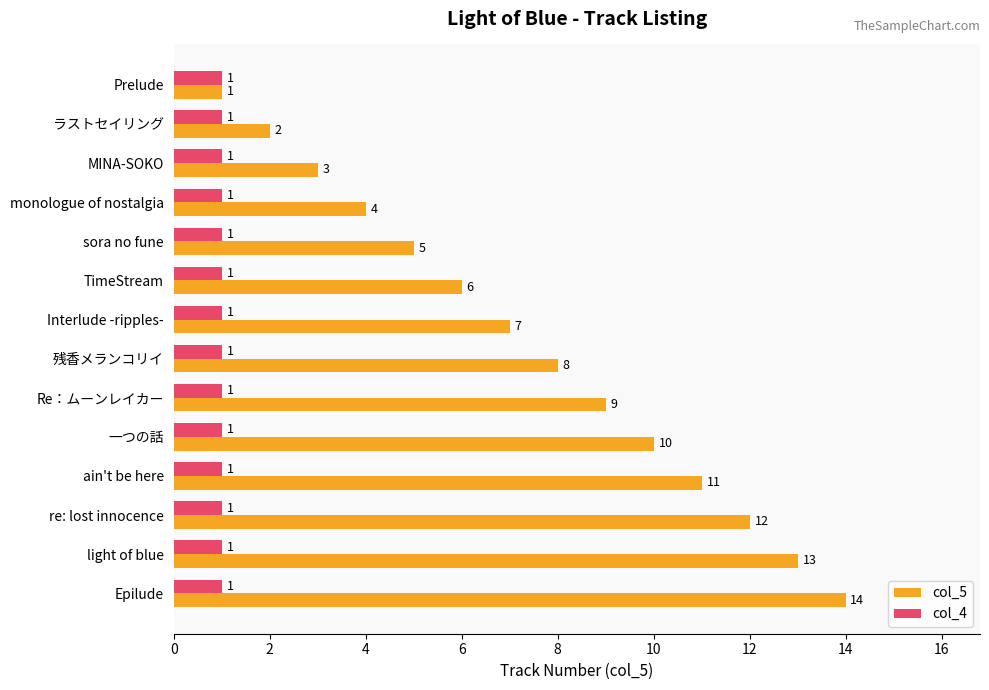

At which category is the sum across all series the highest?

Epilude